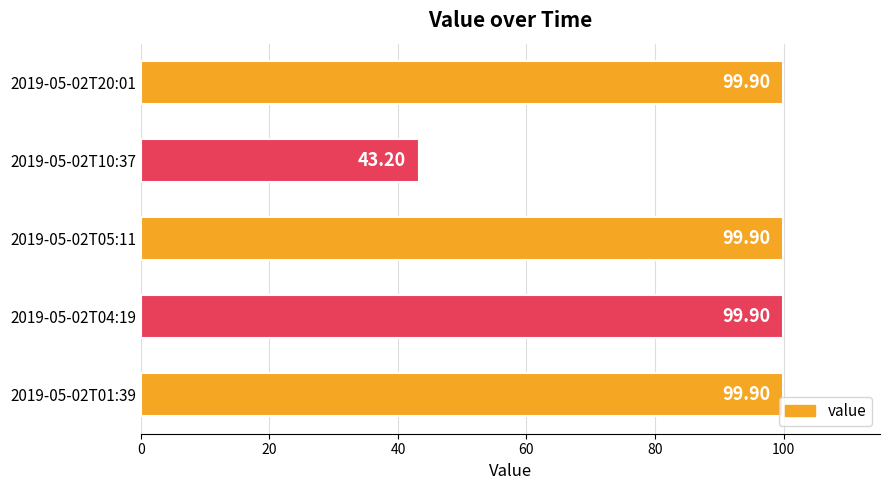

Which category has the lowest value across all series?

2019-05-02T10:37